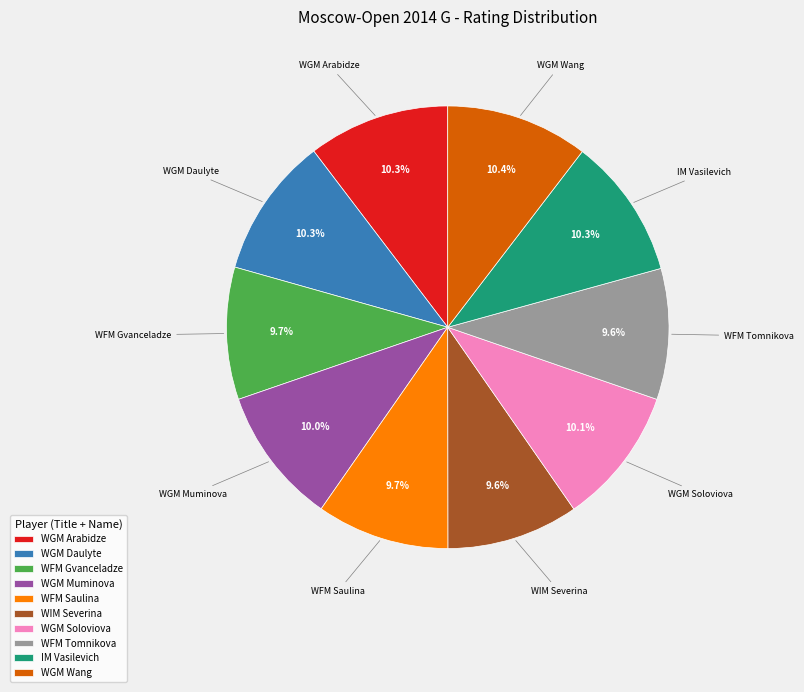

What is the ratio of the value at WFM Saulina to the value at WGM Daulyte?

0.9